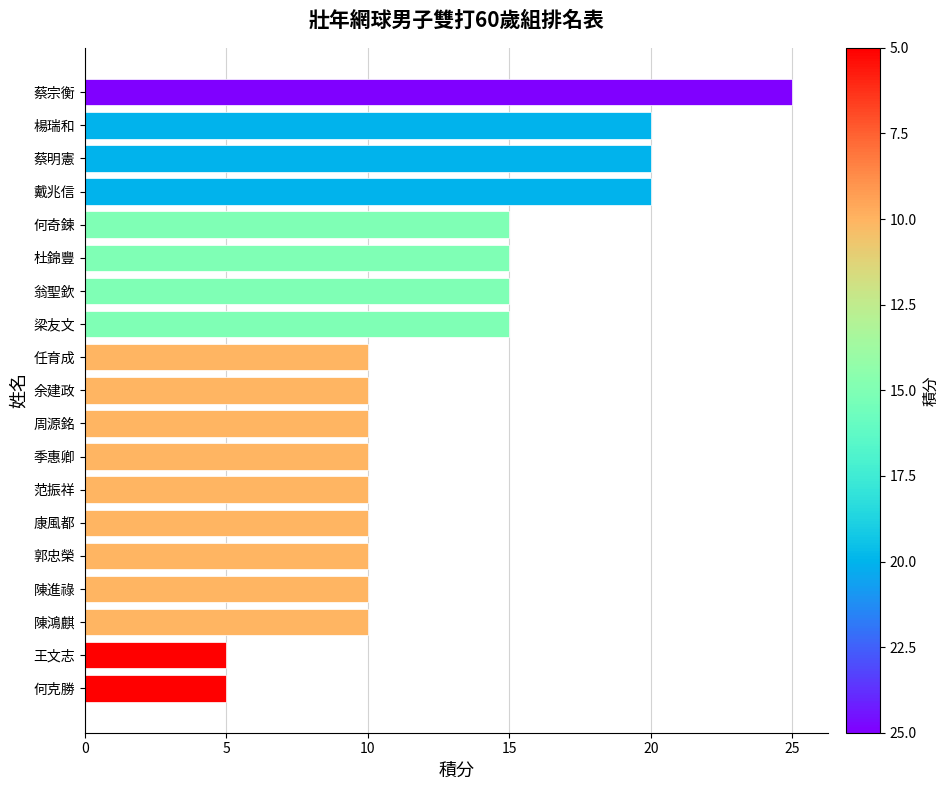

Which label corresponds to the largest value in the chart?

蔡宗衡